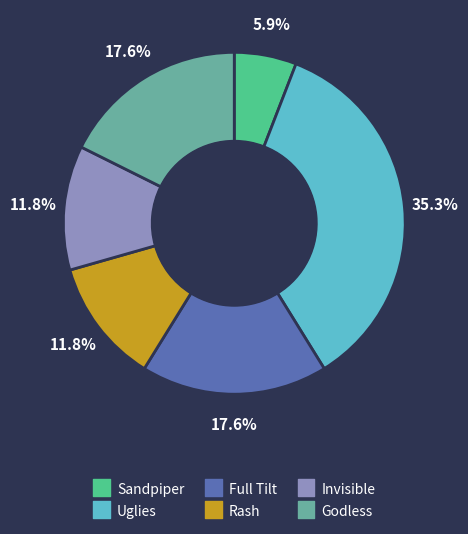

Does any single category account for the majority?

No